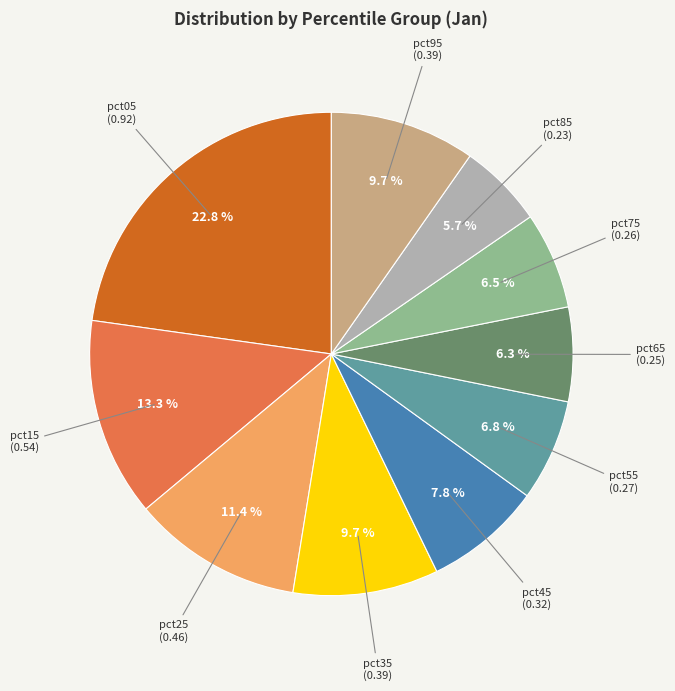

Count the number of slices in the pie.

10